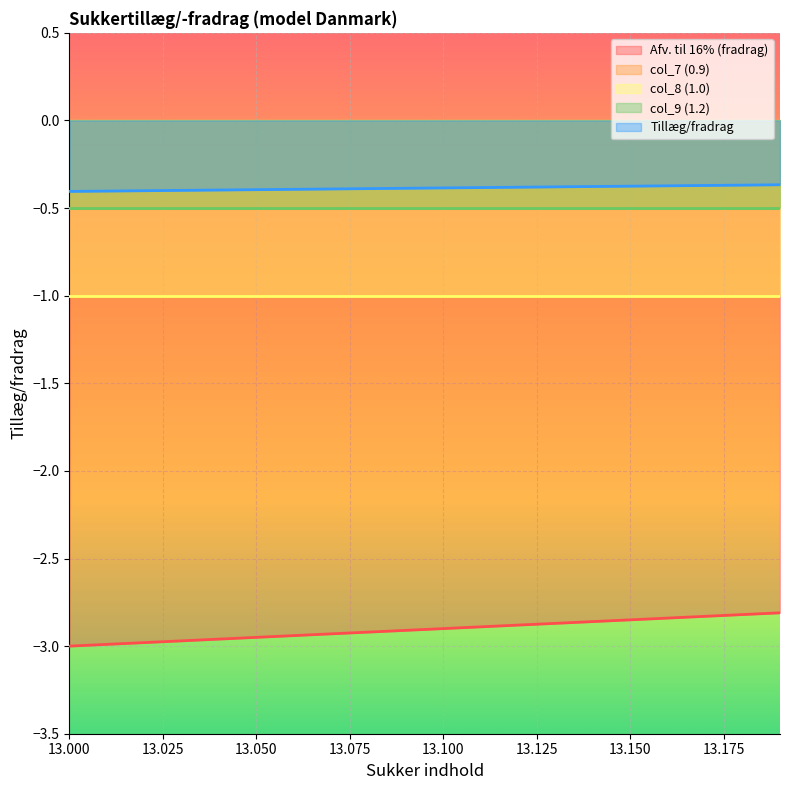

True or false: col_7 (0.9) has more than 1 interior local peaks.

False